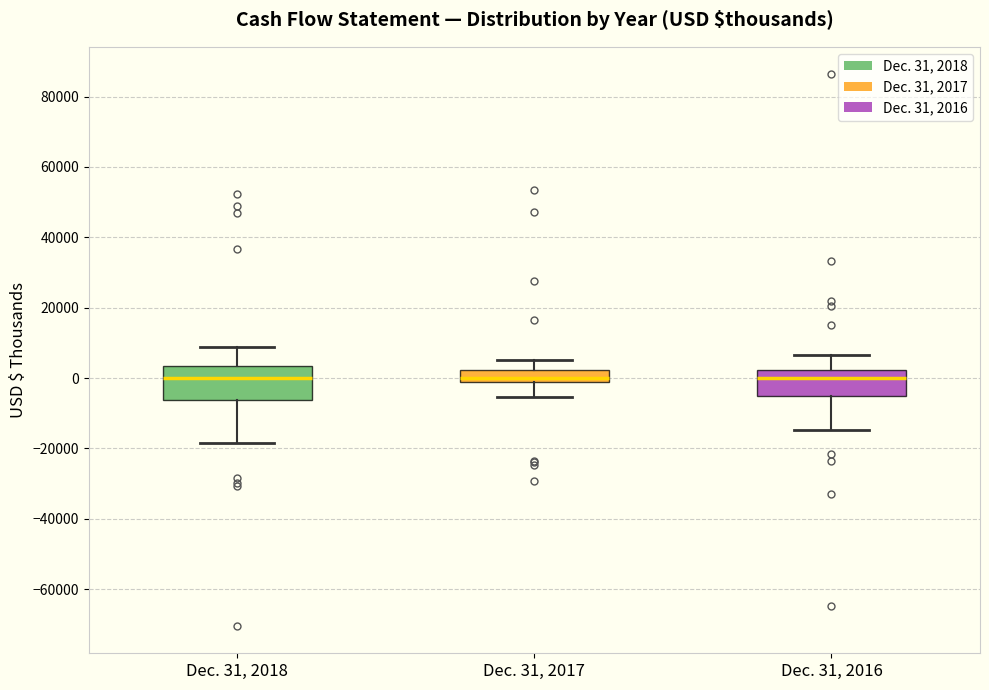

Which box is the tallest, from its lower edge to its upper edge?

Dec. 31, 2018